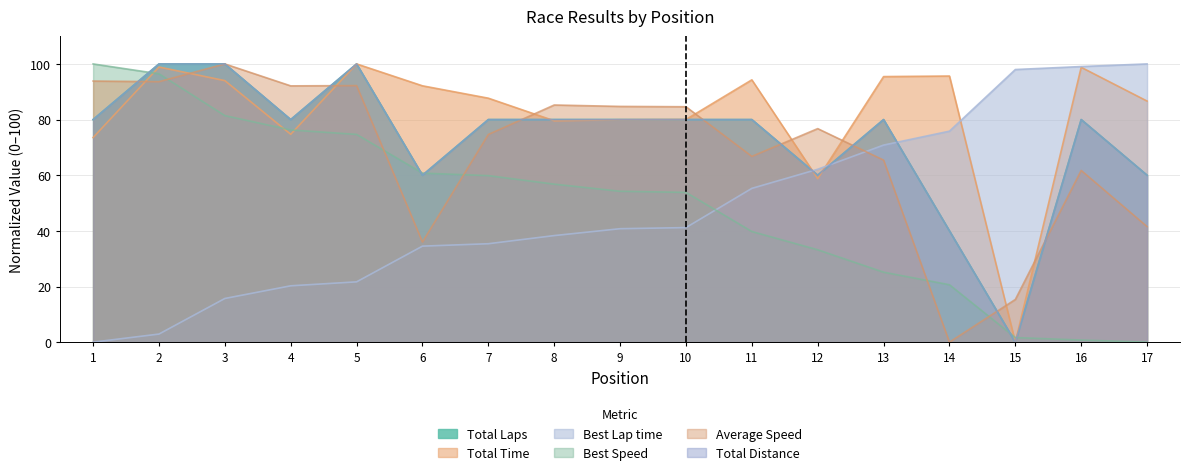

How many categories are shown in the chart?

17